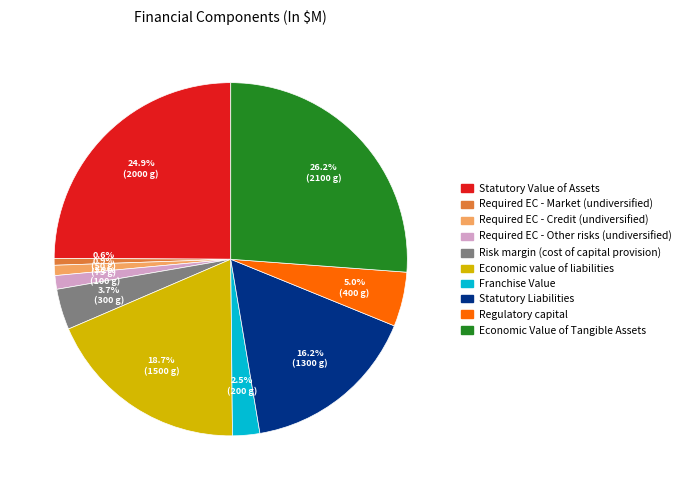

To the nearest percent, what is the difference between the Regulatory capital and Risk margin (cost of capital provision) slice percentages?

1%